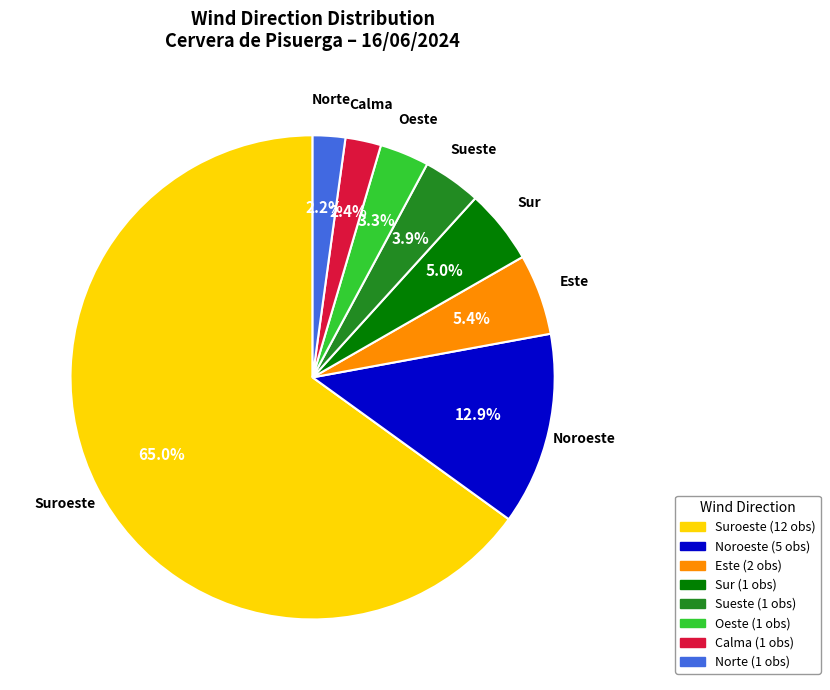

Does any single category account for the majority?

Yes